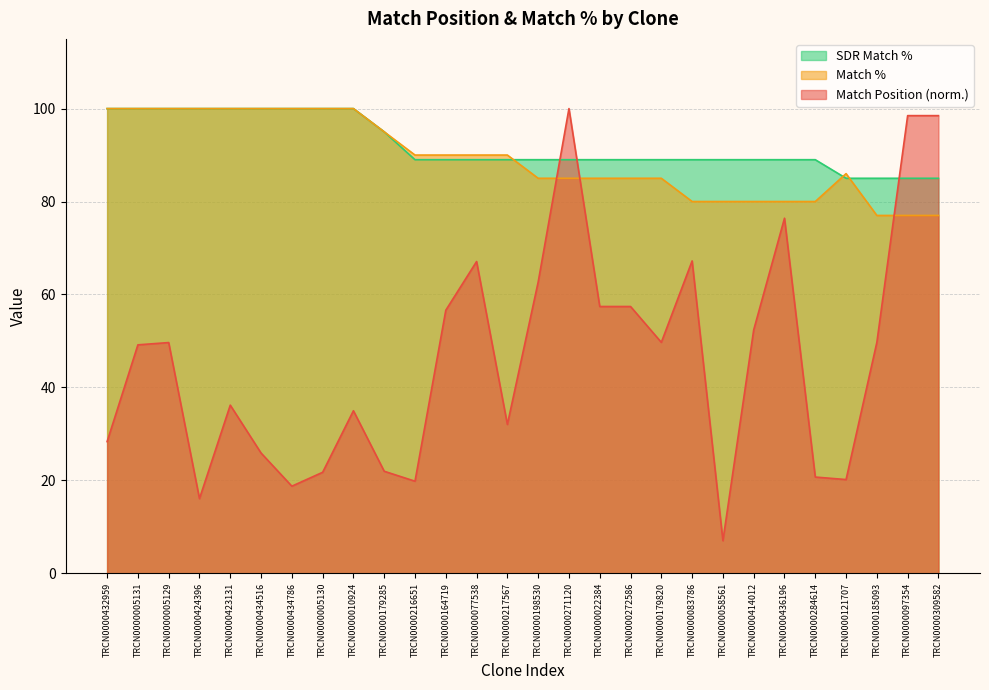

At which label does SDR Match % reach its peak?

TRCN0000432959